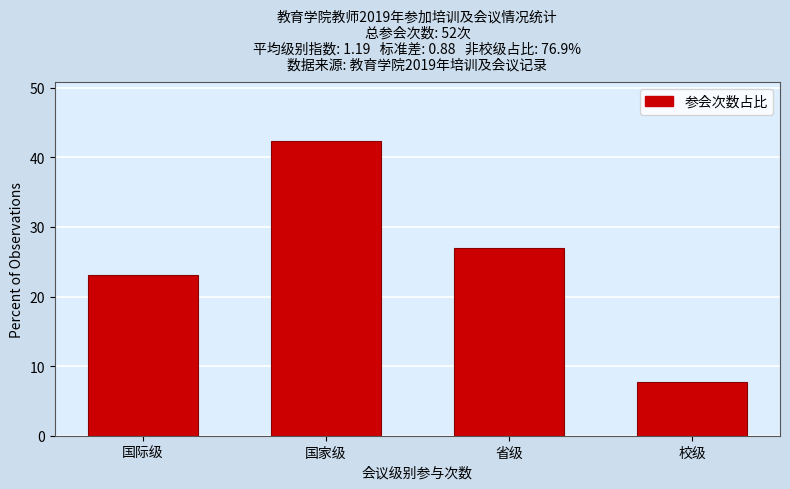

Reading left to right, extract all data points from this chart.

23.1	42.3	26.9	7.7